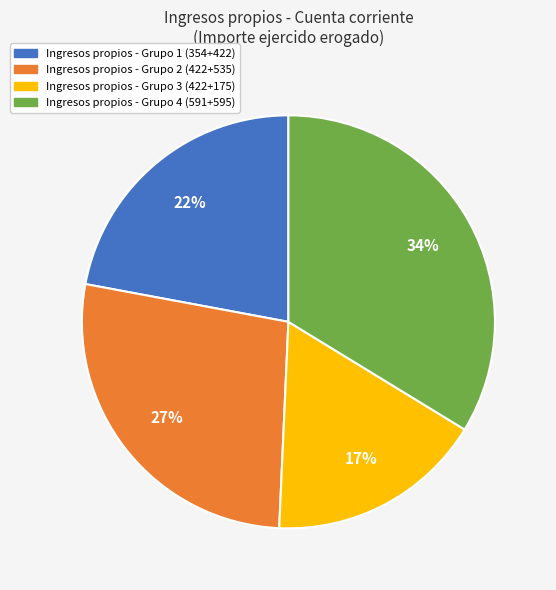

Is there any slice that represents more than half of the pie?

No